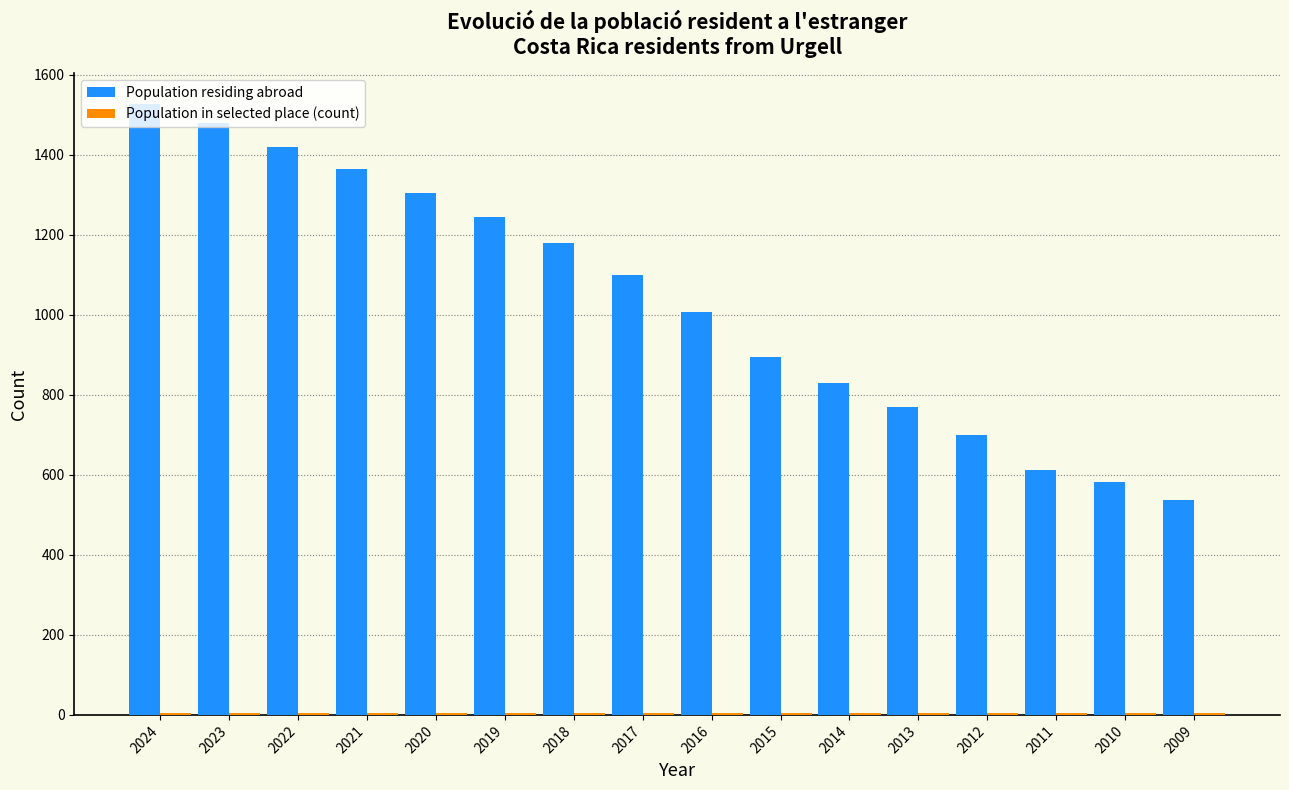

What is the maximum value shown in the chart?

1528